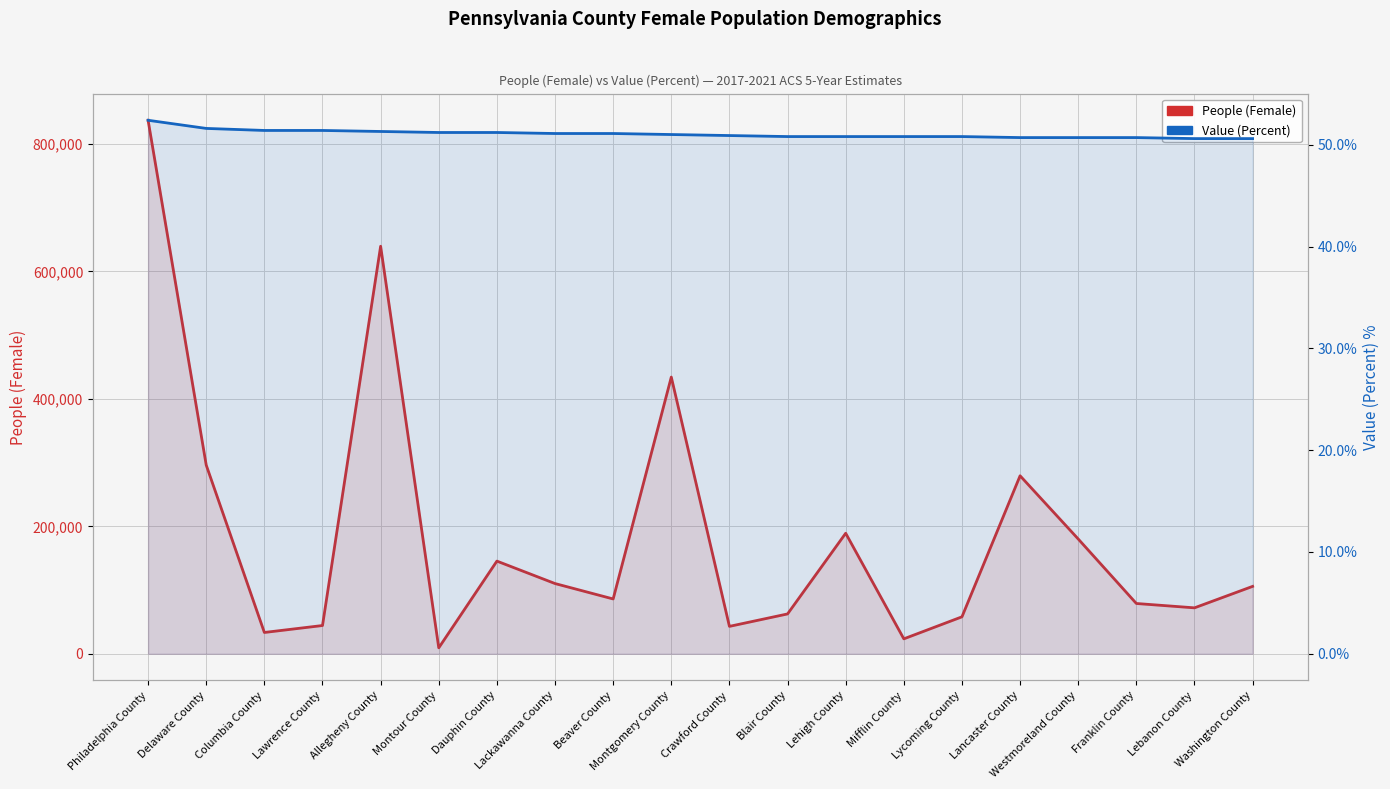

The value of People (Female) at Franklin County is 37124.4. True or false?

False